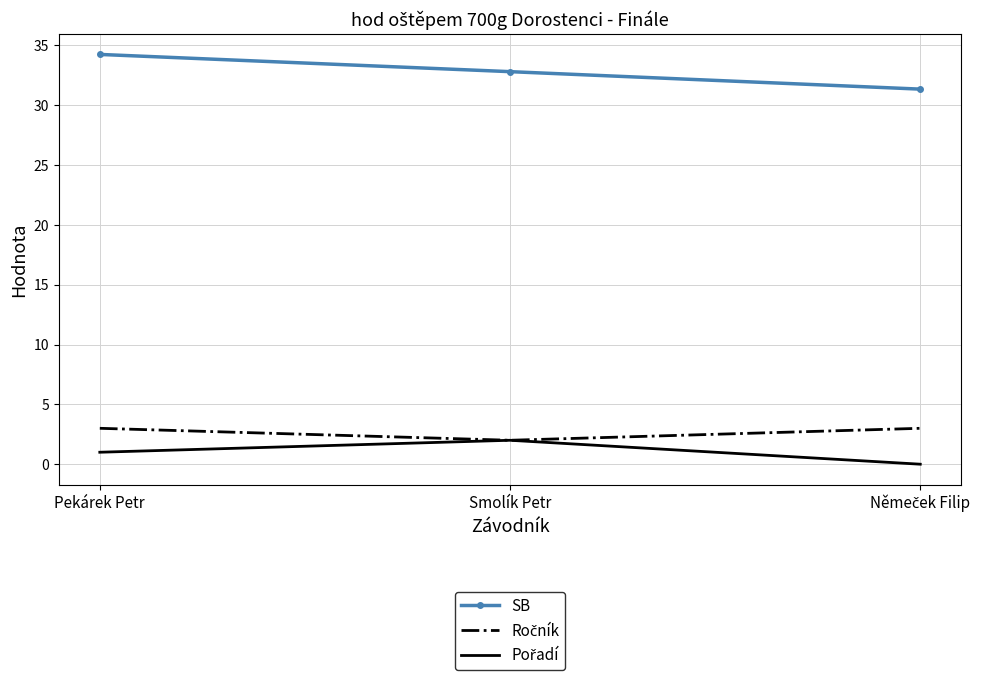

Is it true that SB equals 44.7 at Pekárek Petr?

False